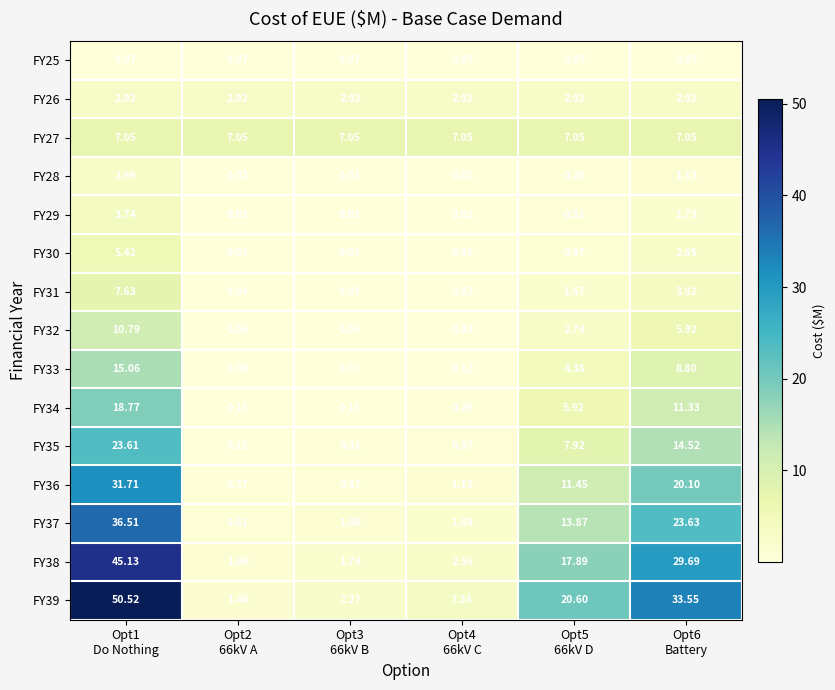

How many categories are shown in the chart?

6